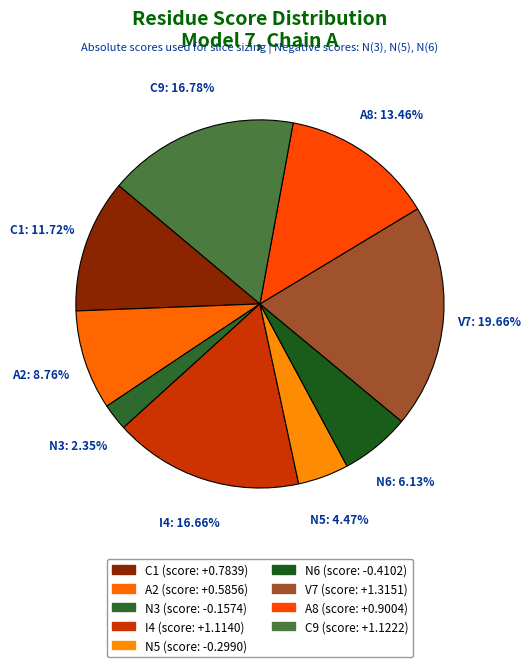

Count the number of slices in the pie.

9